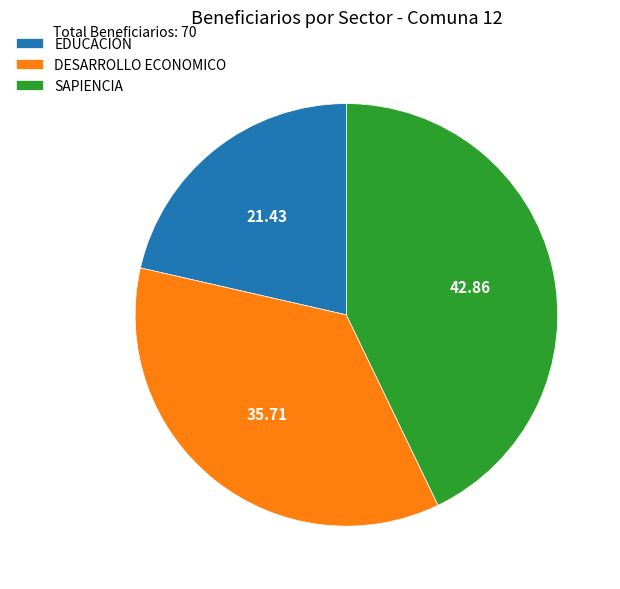

Combined, do SAPIENCIA and DESARROLLO ECONOMICO account for over 50%?

Yes